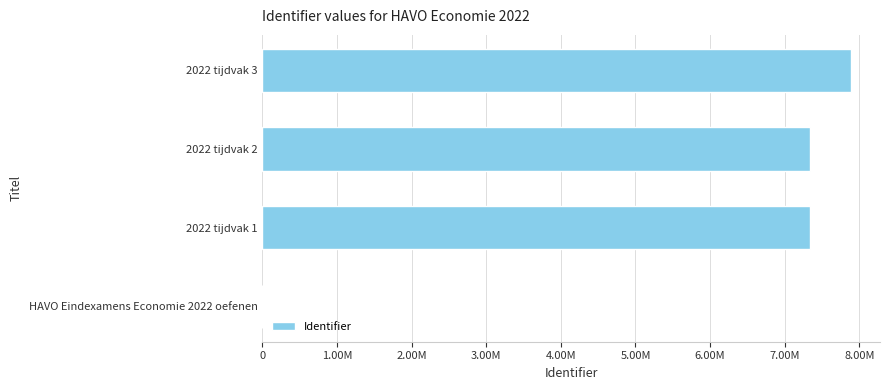

Are the bars horizontal?

Yes